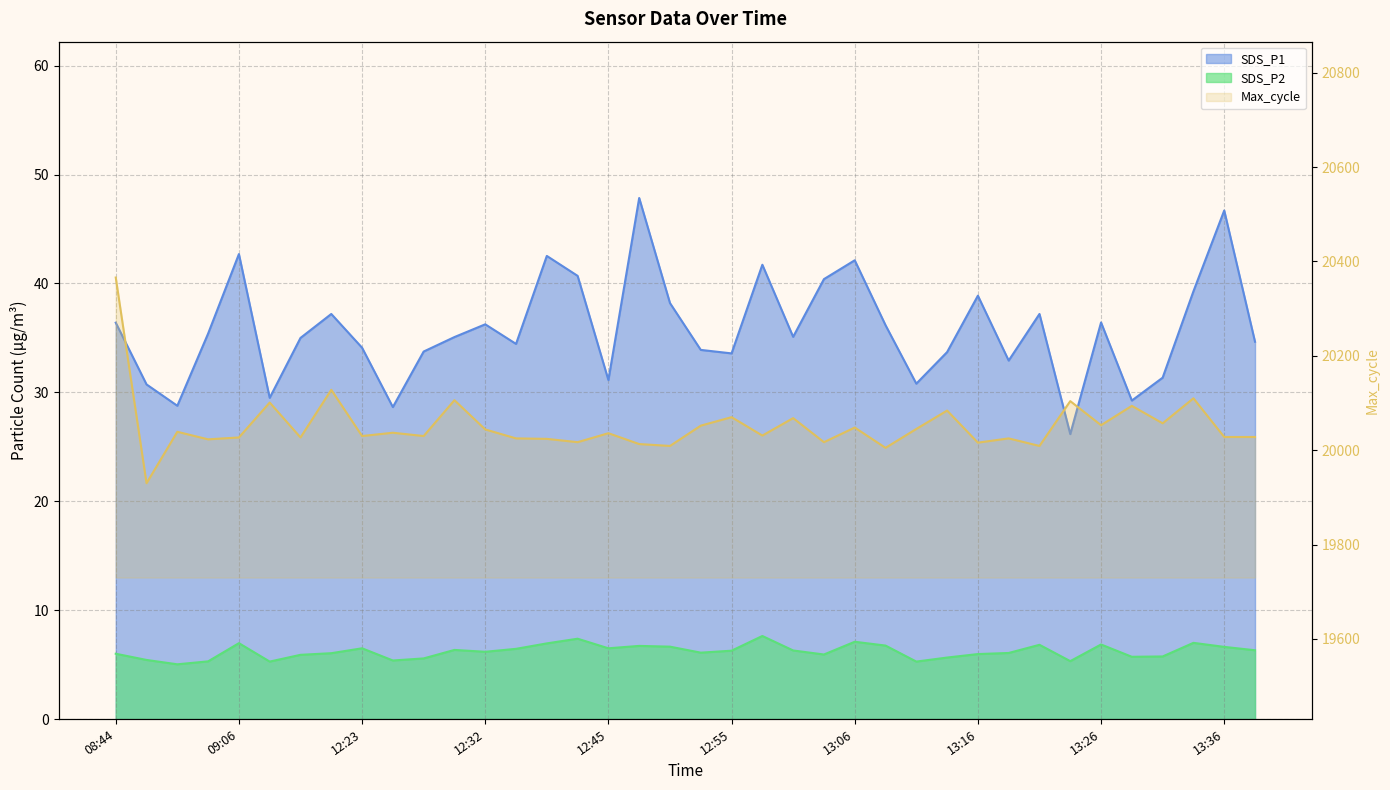

True or false: SDS_P2 has a value of 6.7 at 12:50.

True